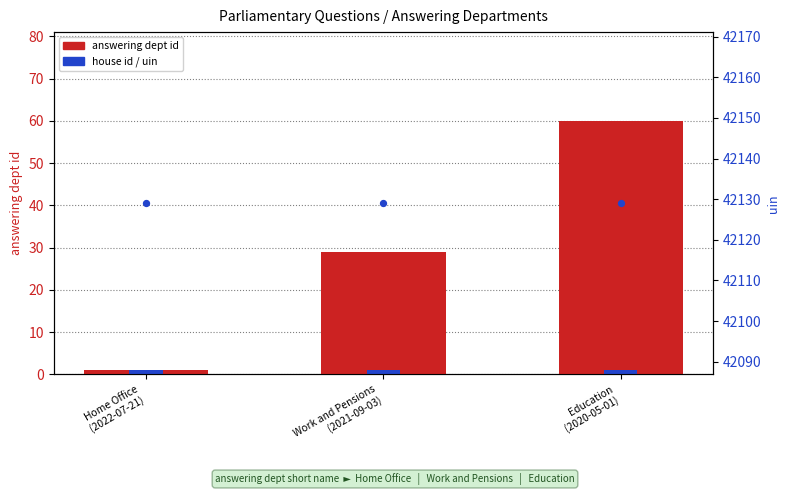

Is the value of house id at Home Office
(2022-07-21) greater than the value of answering dept id at Home Office
(2022-07-21)?

No